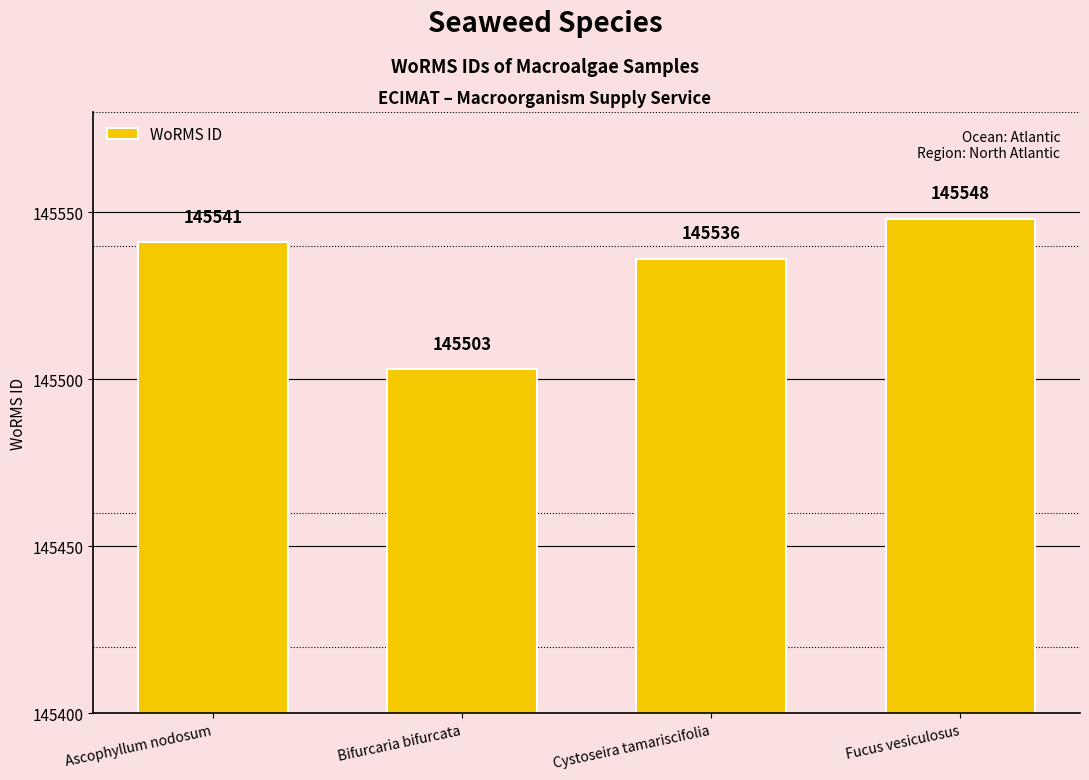

What position from the left is Ascophyllum nodosum?

1